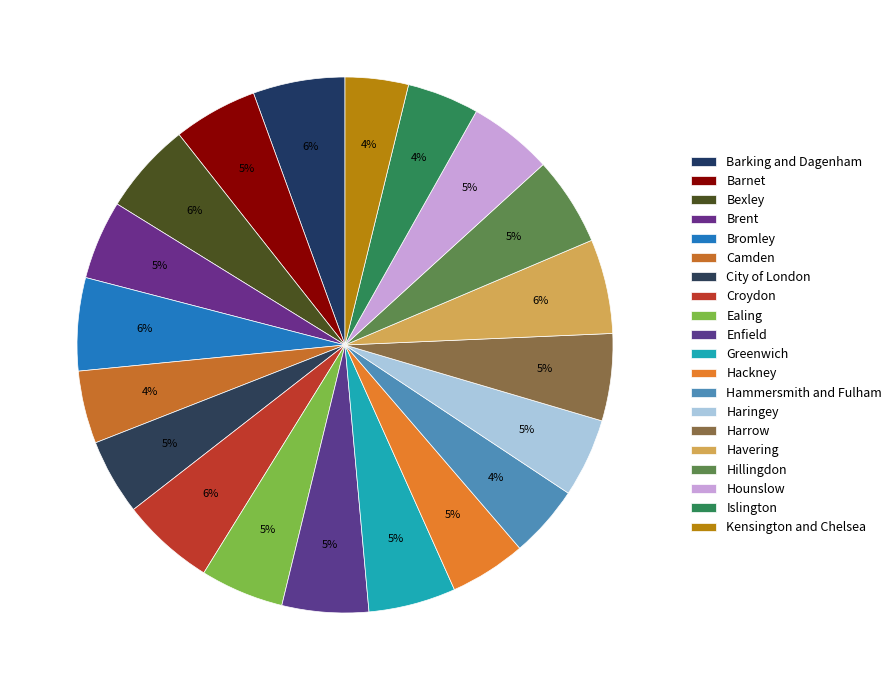

Which has a higher value, Havering or Haringey?

Havering